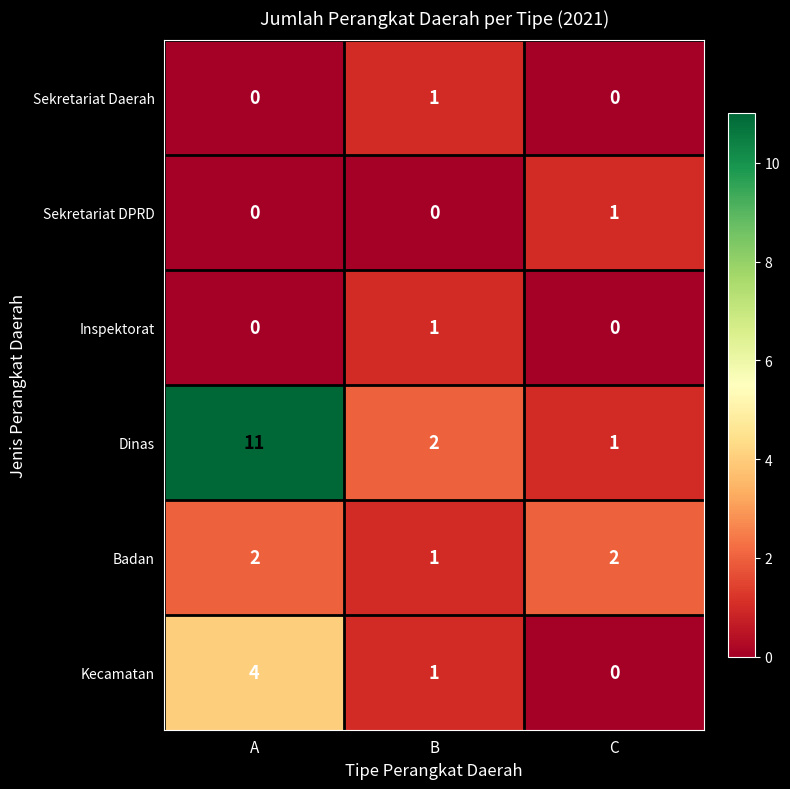

The Inspektorat series shows 2 at B. True or false?

False